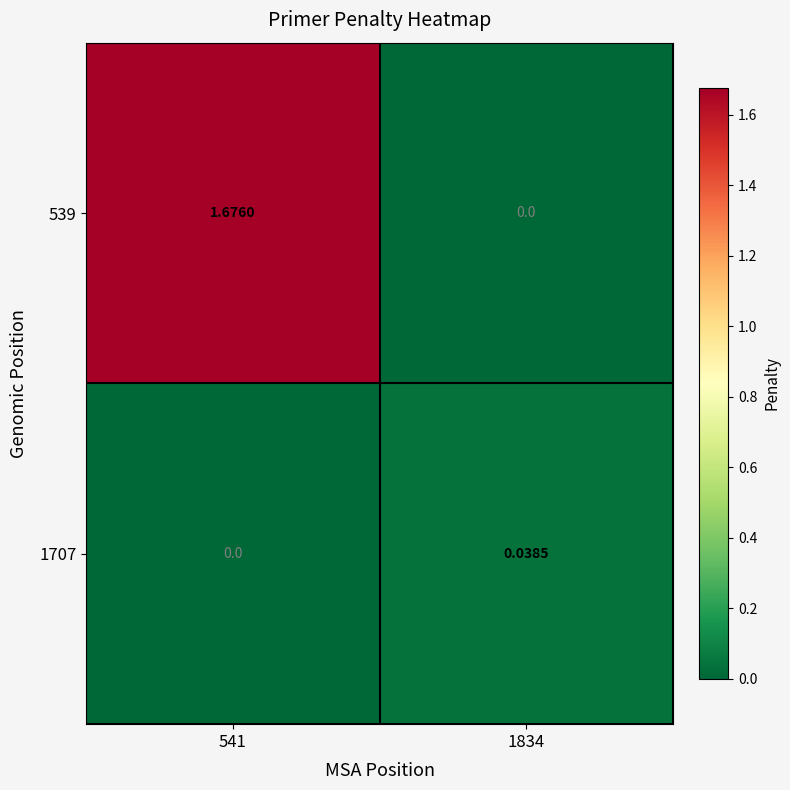

How many series are shown in this chart?

2